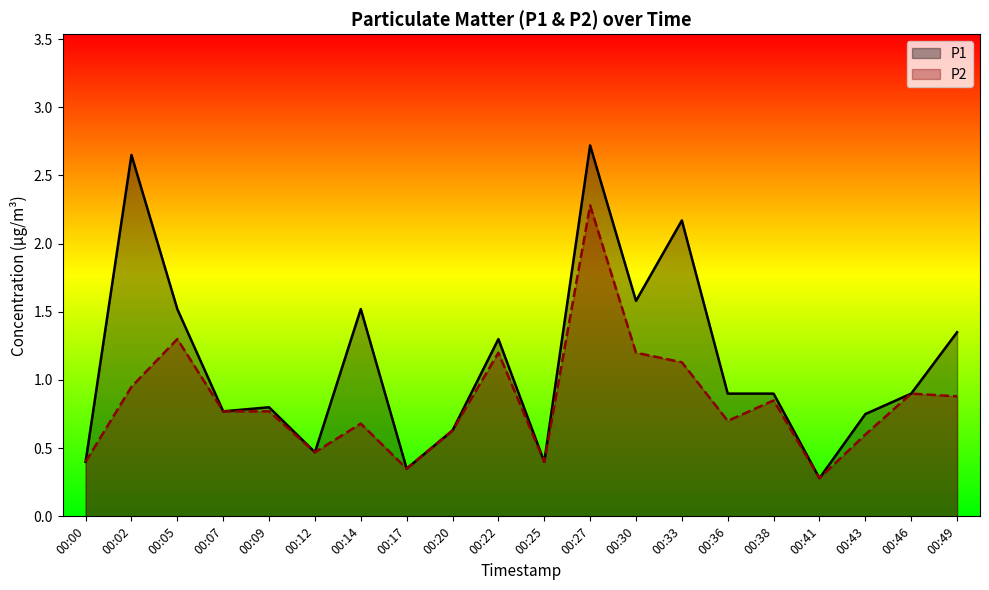

Rank the categories by P1 value from highest to lowest.

00:27, 00:02, 00:33, 00:30, 00:05, 00:14, 00:49, 00:22, 00:36, 00:38, 00:46, 00:09, 00:07, 00:43, 00:20, 00:12, 00:00, 00:25, 00:17, 00:41